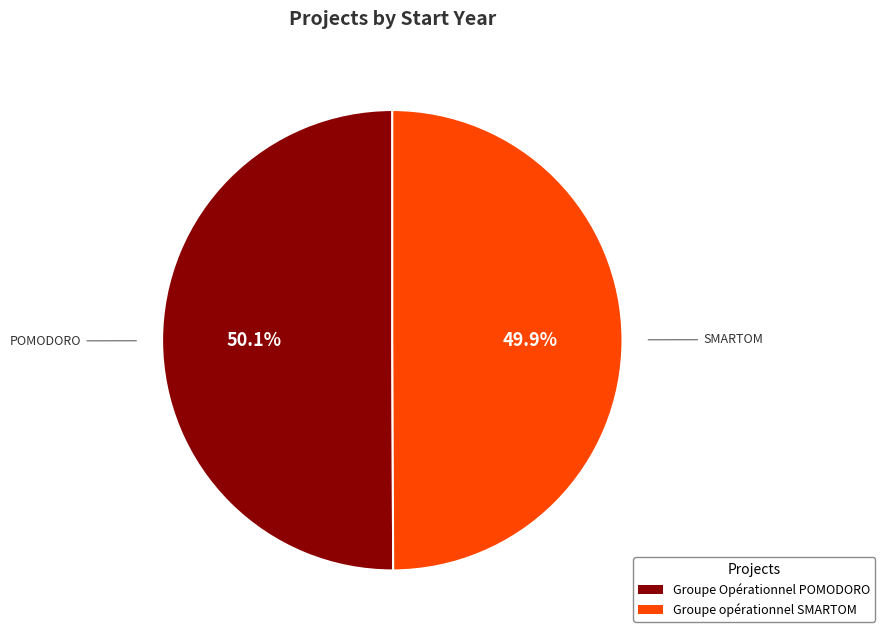

Is there any slice that represents more than half of the pie?

Yes